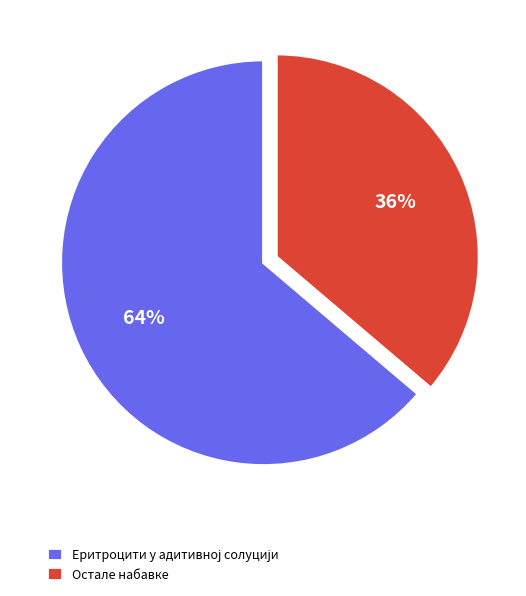

To the nearest percent, what percentage of the pie is Остале набавке?

36%